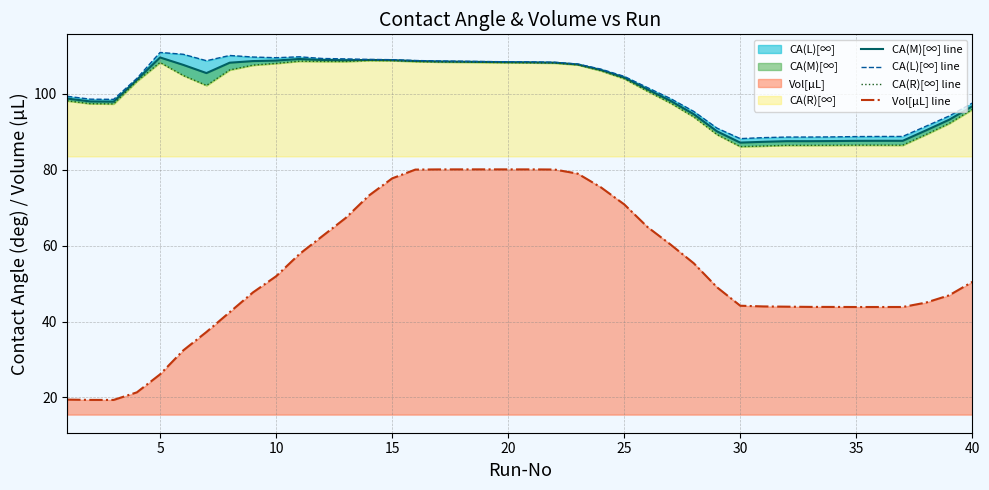

Which series has the largest total across all categories?

CA(L)[∞] line